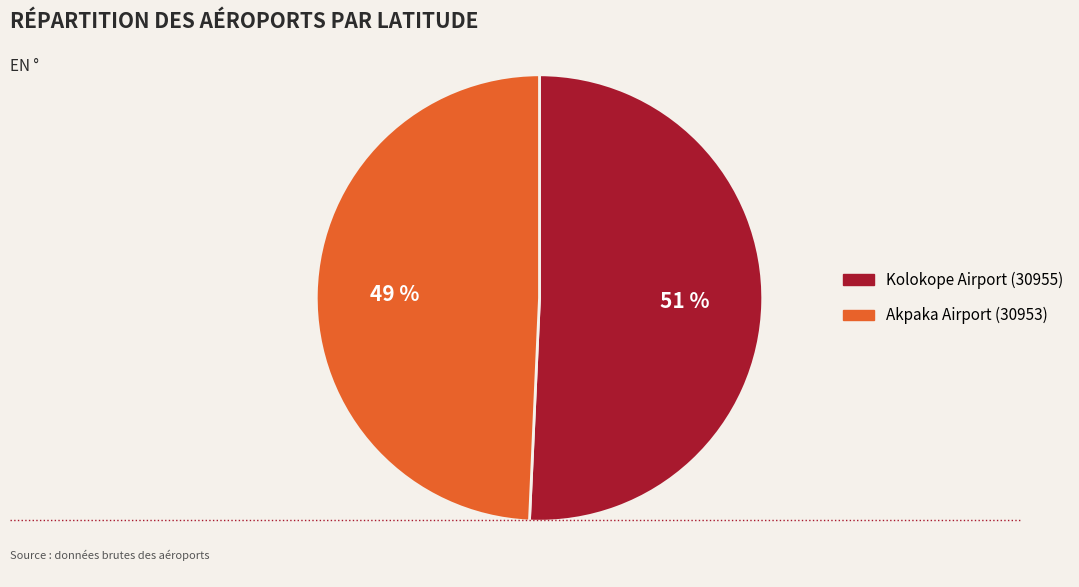

Combined, do Kolokope Airport (30955) and Akpaka Airport (30953) account for over 50%?

Yes